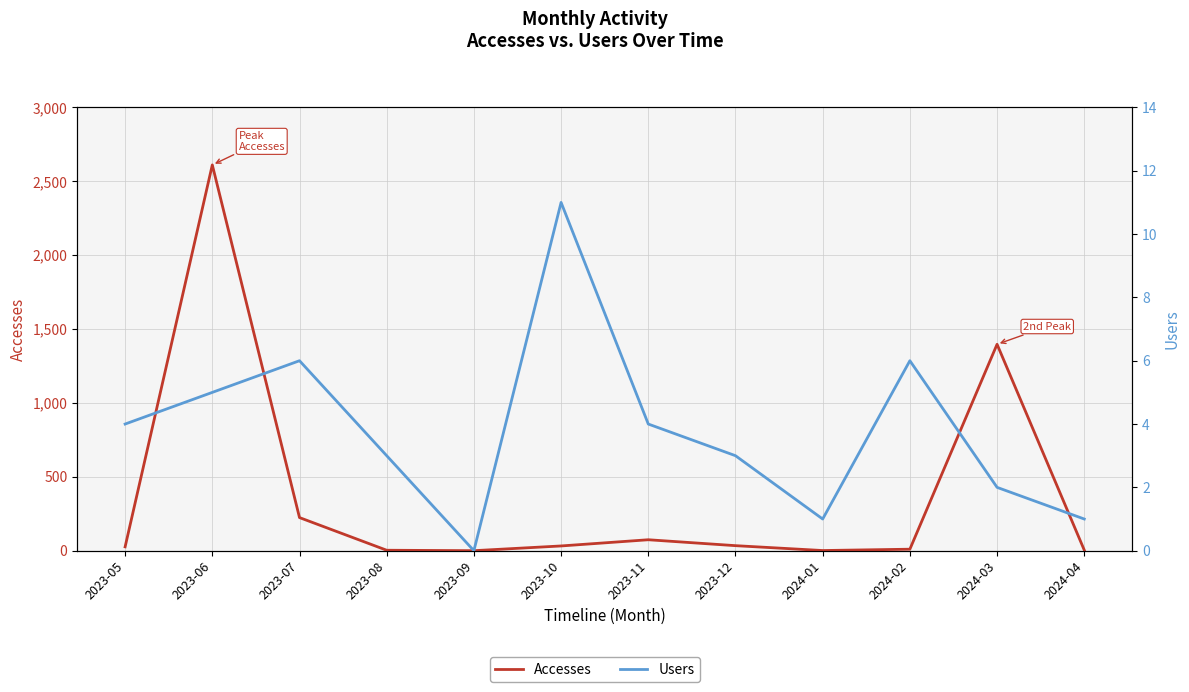

Which series changed the most between 2023-10 and 2024-01?

Accesses